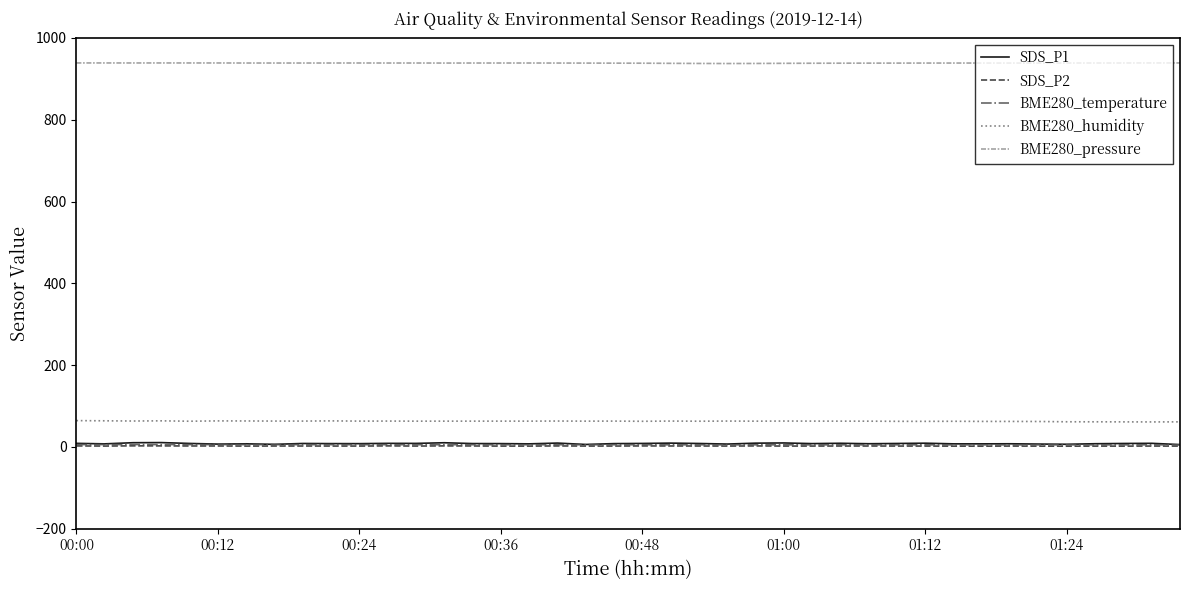

True or false: SDS_P1 and BME280_humidity intersect in this chart.

False